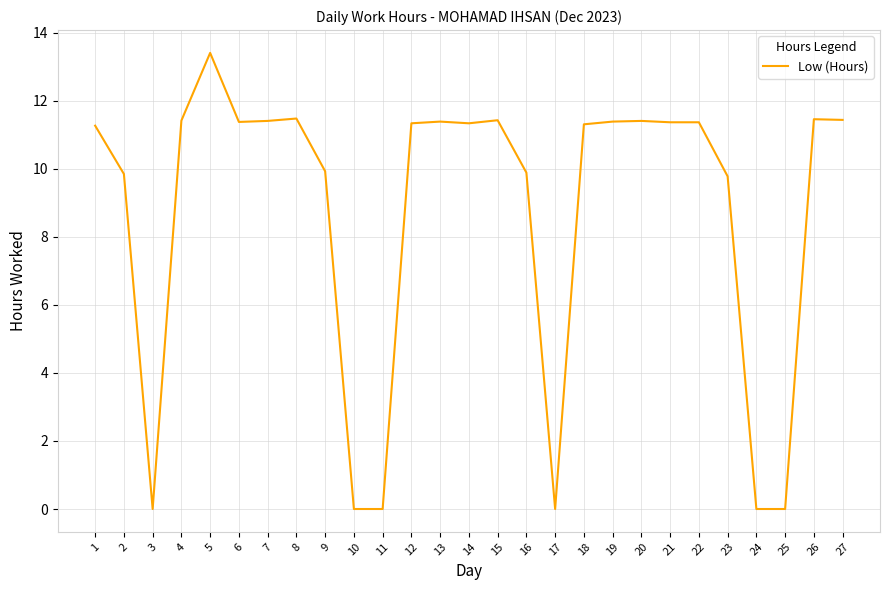

Count the number of data series in this chart.

1